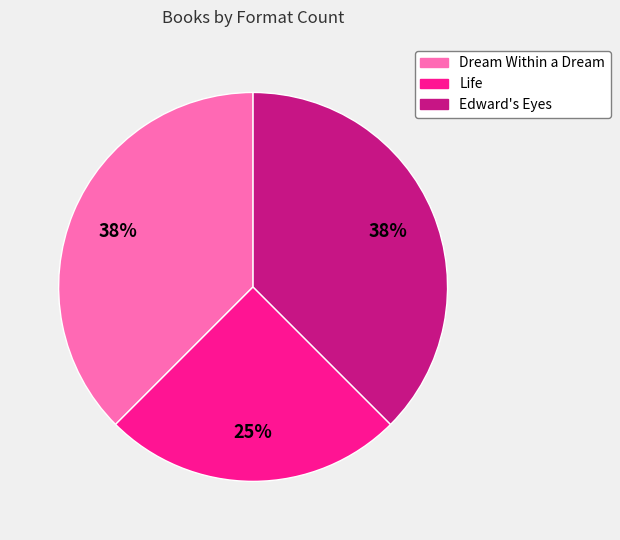

Combined, do Life and Dream Within a Dream account for over 50%?

Yes